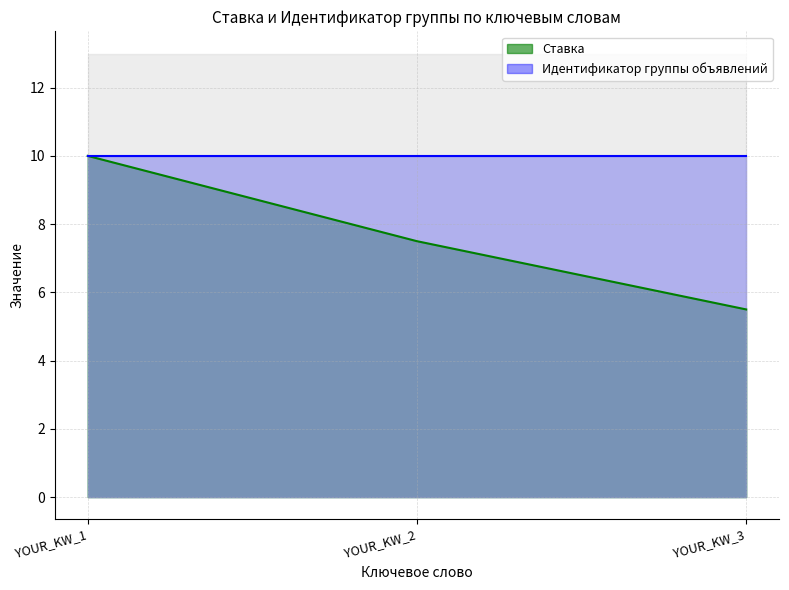

What is the average value?

7.7